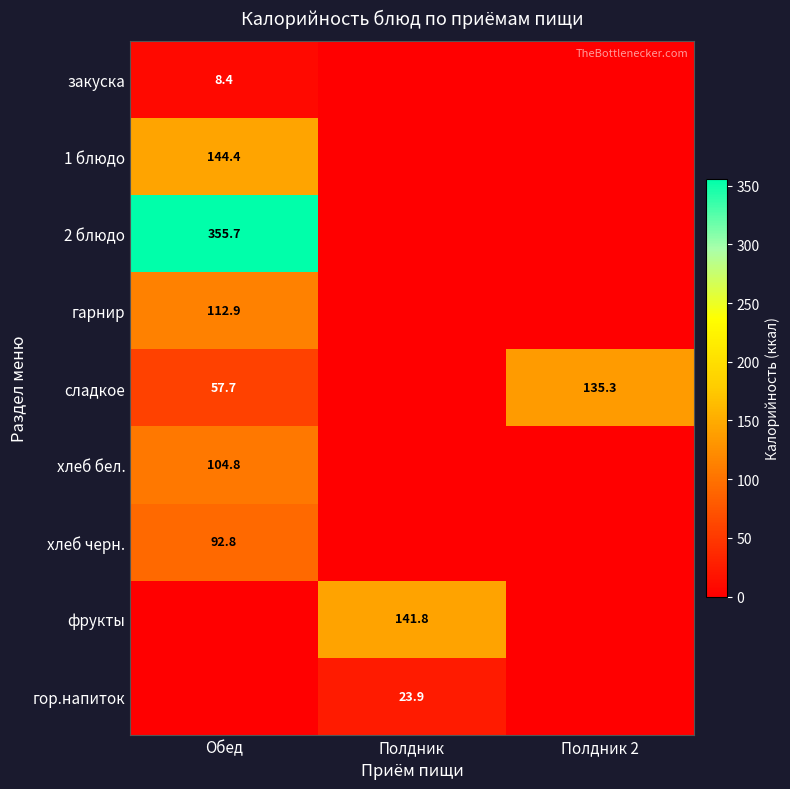

The гарнир series shows 112.9 at Обед. True or false?

True